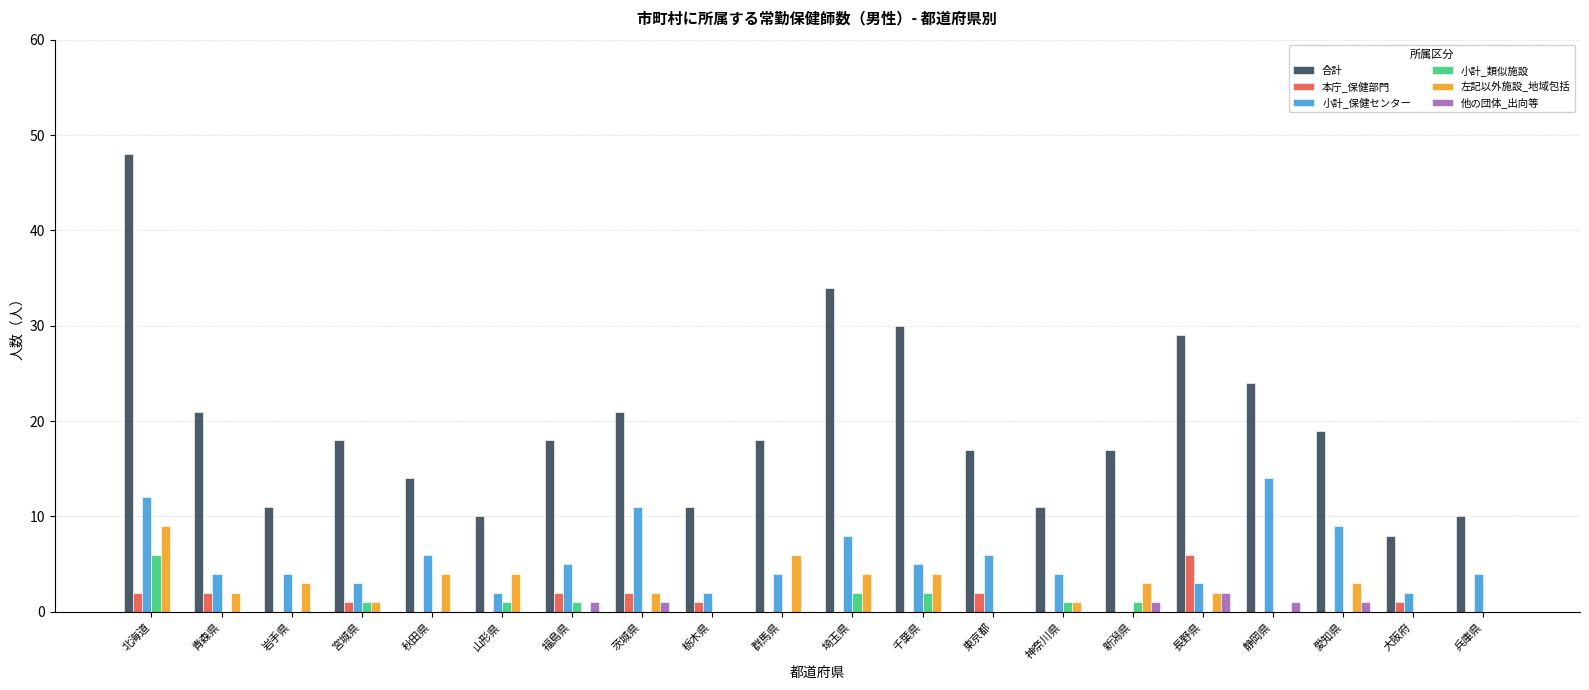

What is the sum of all 左記以外施設_地域包括 values?

48